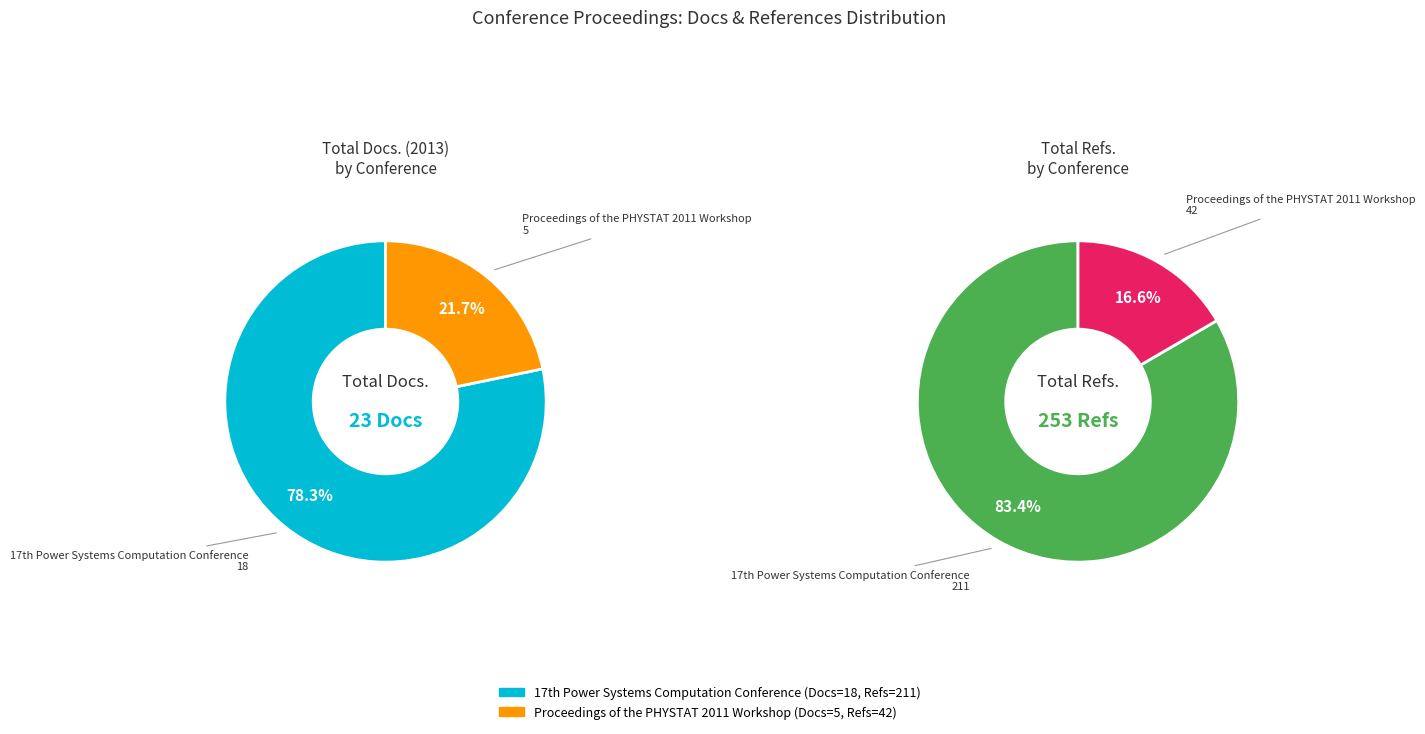

What is the smallest slice in the pie chart?

Proceedings of the PHYSTAT 2011 Workshop